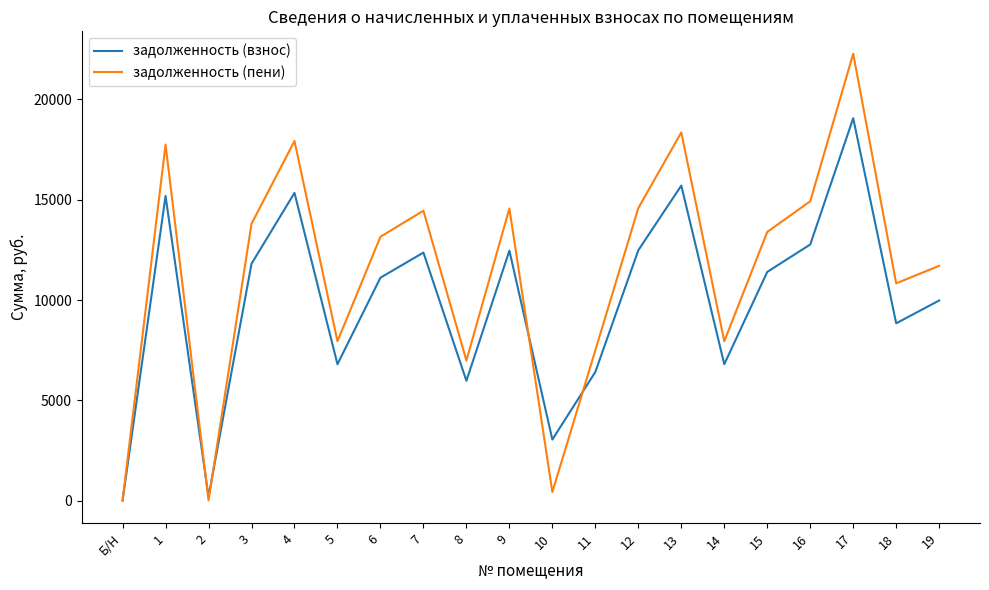

Which series has the largest range (max minus min)?

задолженность (пени)